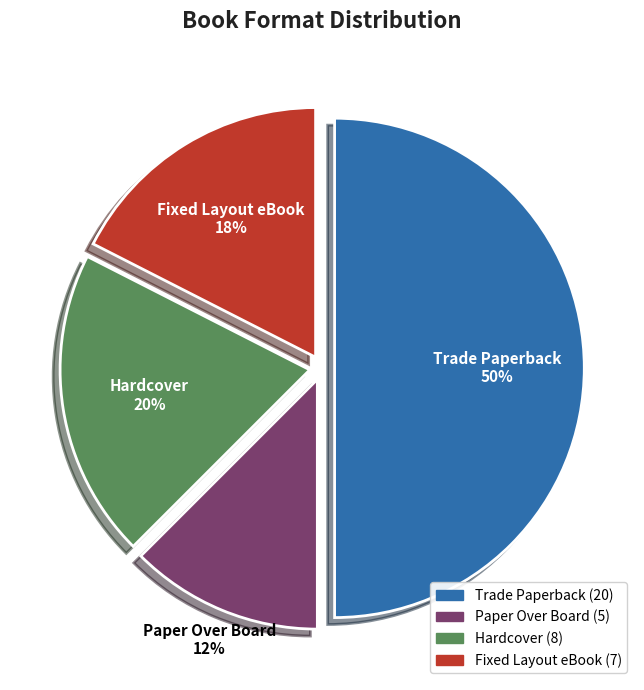

Rank the categories by value from highest to lowest.

Trade Paperback, Hardcover, Fixed Layout eBook, Paper Over Board